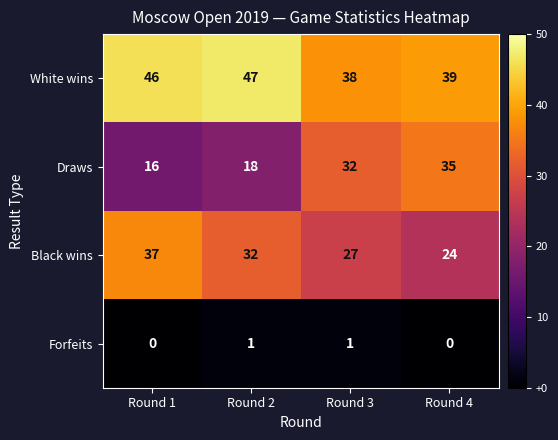

List the series in order of their peak value, highest first.

White wins, Black wins, Draws, Forfeits